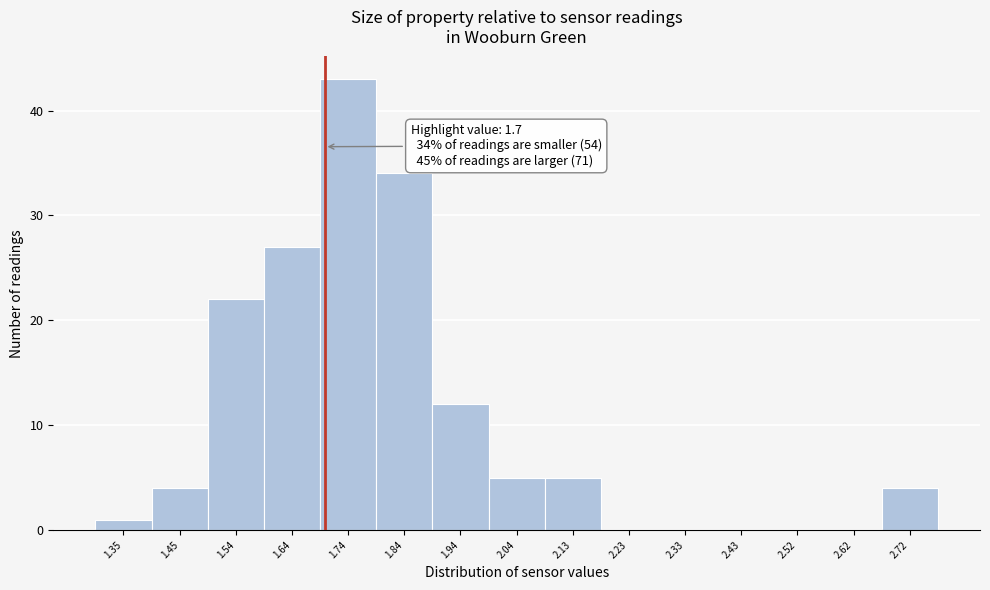

Over which range of the x-axis is the bar tallest?

1.692 to 1.790